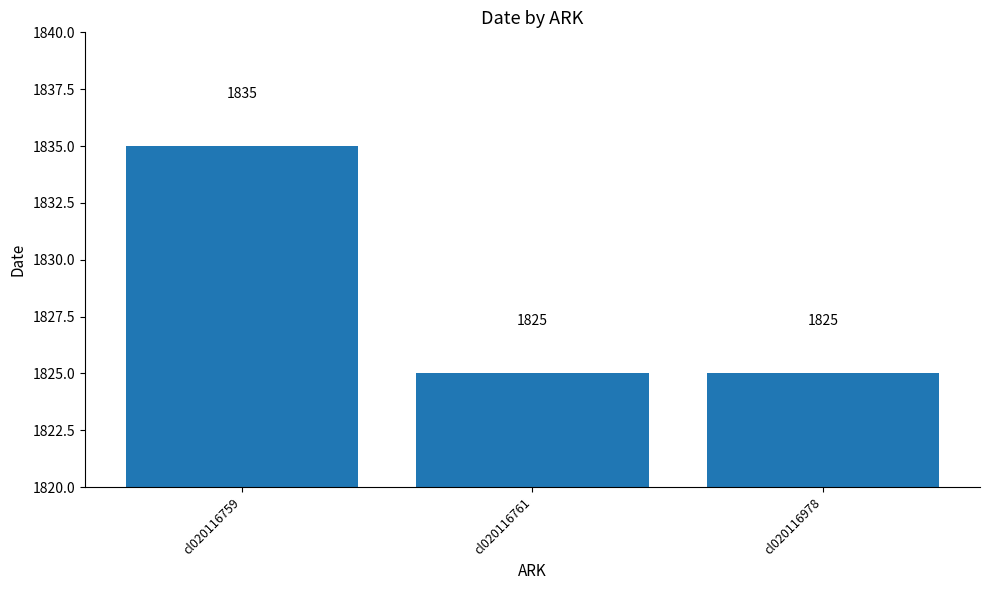

Which has a higher value, cl020116759 or cl020116761?

cl020116759